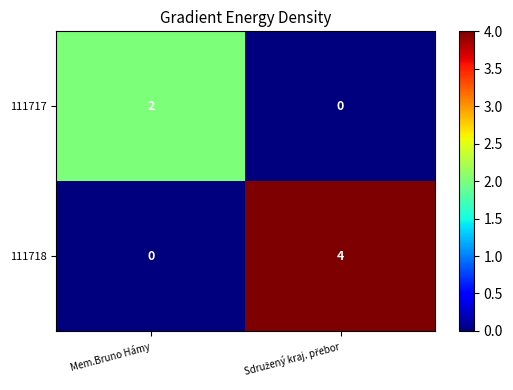

Rank the series by their maximum value, from highest to lowest.

111718, 111717